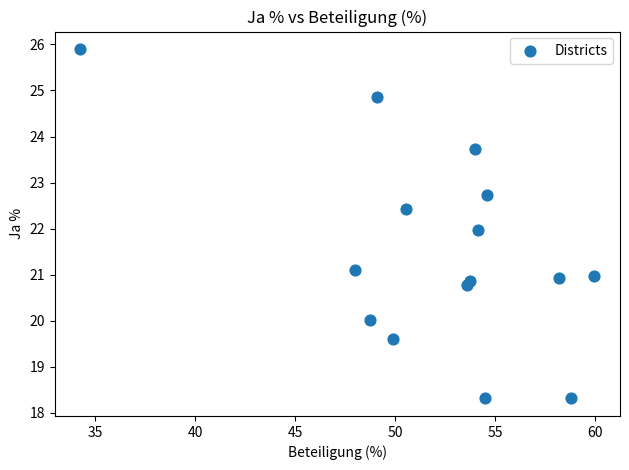

What is the range of X values (max minus min)?

25.7